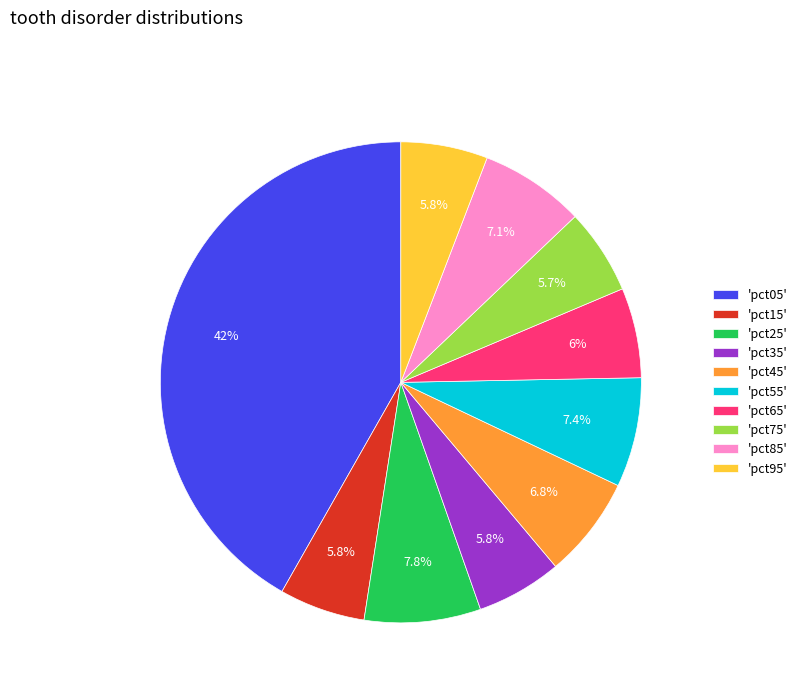

How many slices are in this pie chart?

10